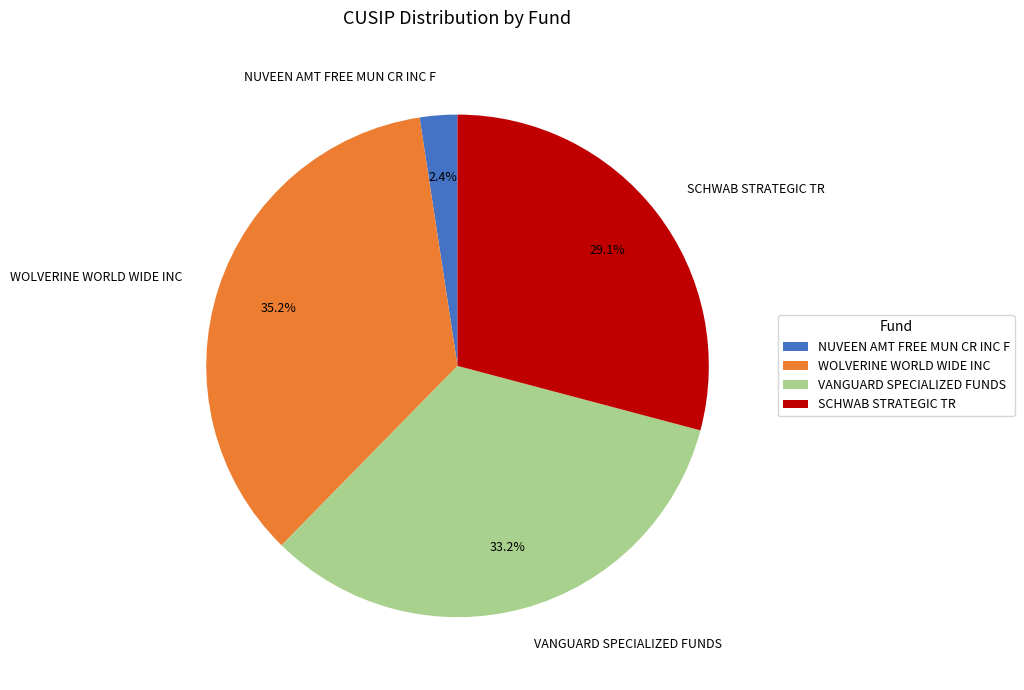

To the nearest percent, what is the average slice percentage?

25%